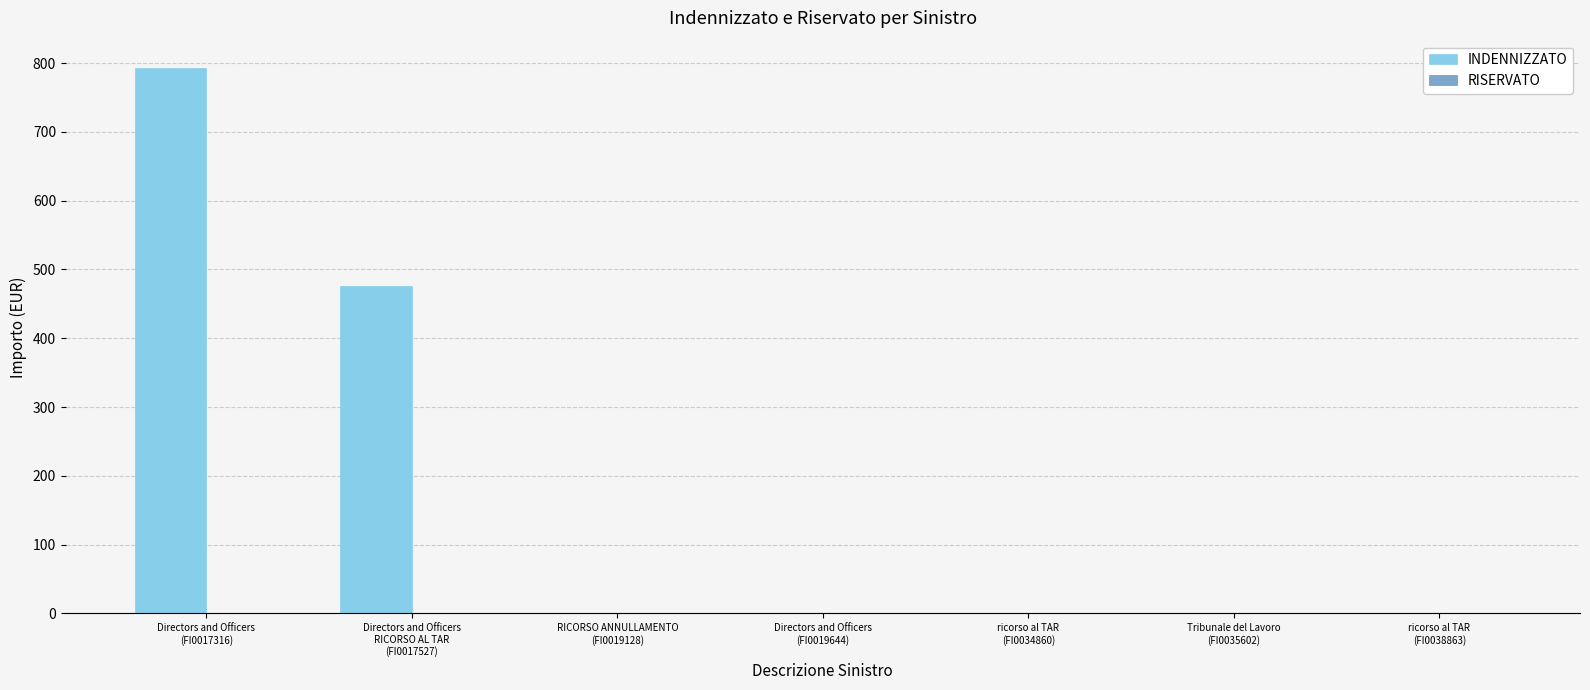

What is the greatest value displayed?

793.0